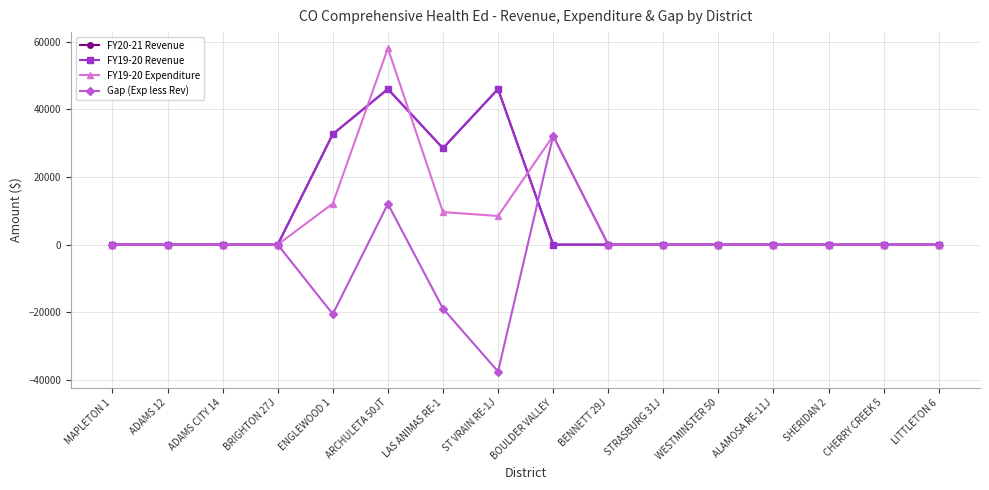

What is the sum of all FY20-21 Revenue values?

153158.0